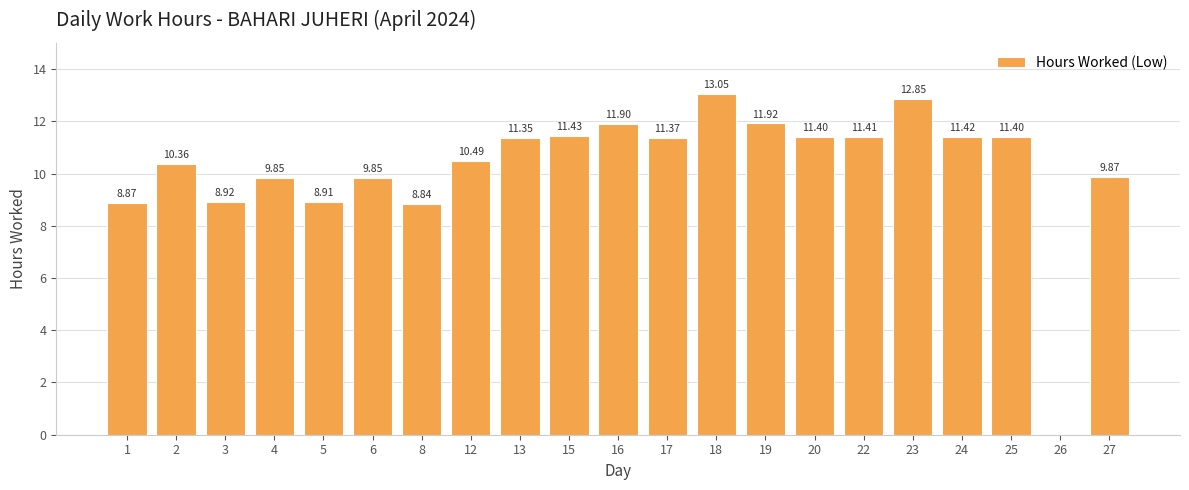

Which has a higher value, 18 or 17?

18